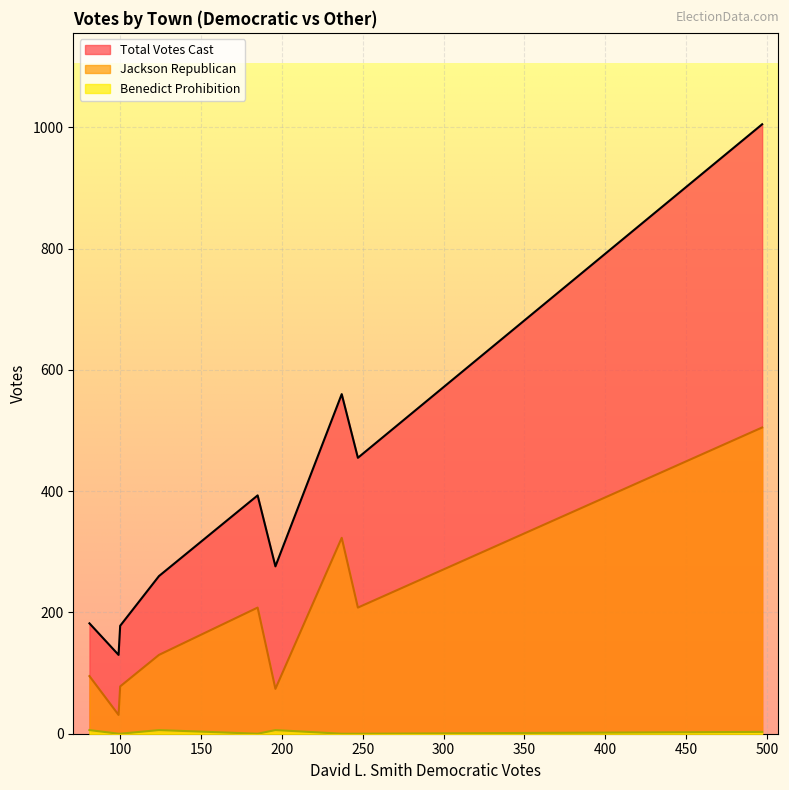

What is the highest value of the Total Votes Cast series?

1005